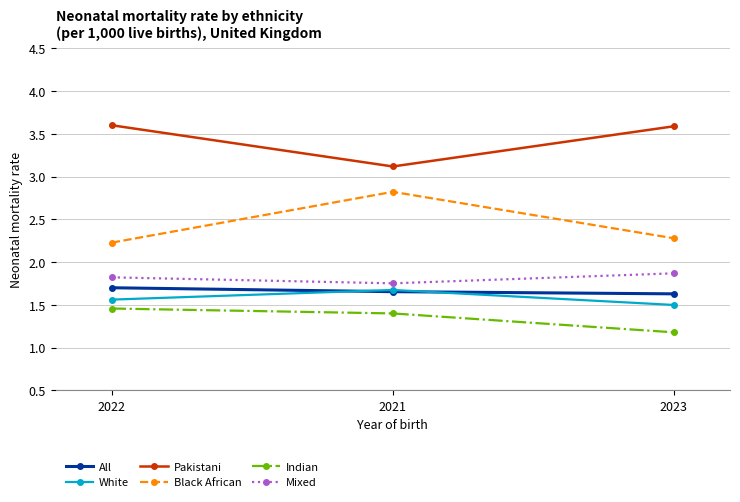

What is the spread (max minus min) of values at 2022?

2.1